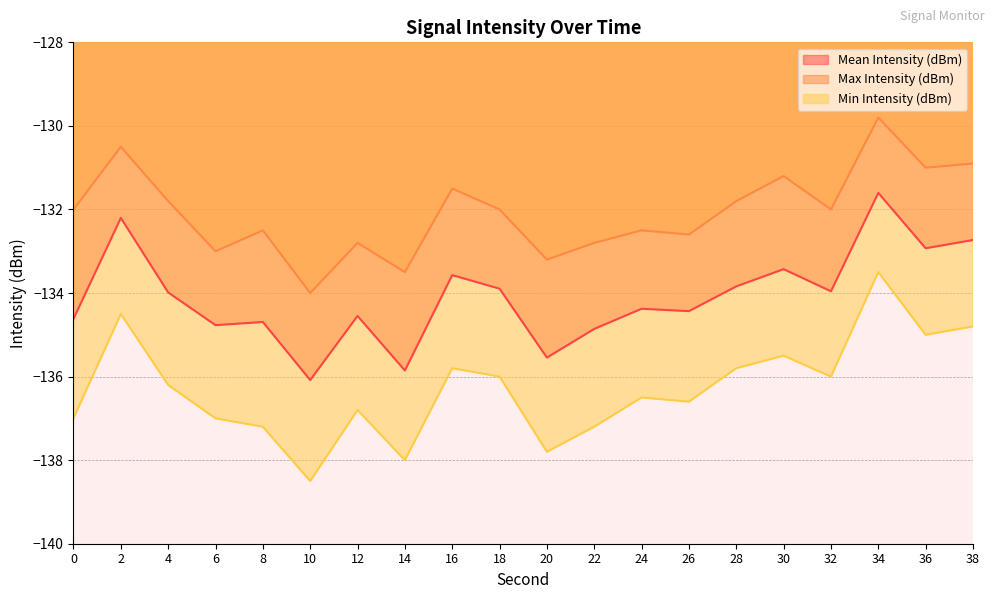

True or false: Max Intensity (dBm) has more than 2 interior local peaks.

True